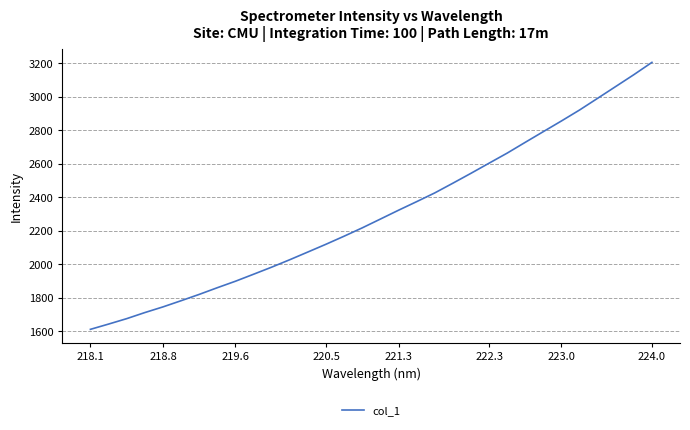

What is the smallest value displayed?

1612.7